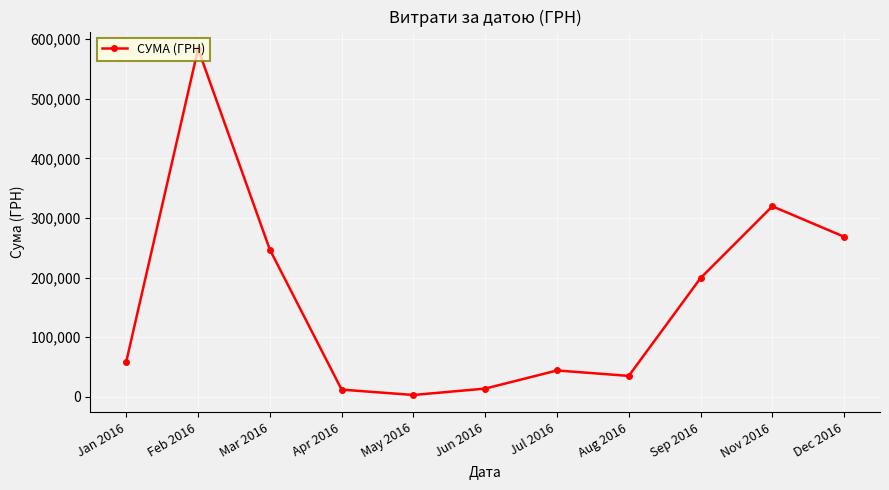

Which category has the lowest value across all series?

May 2016